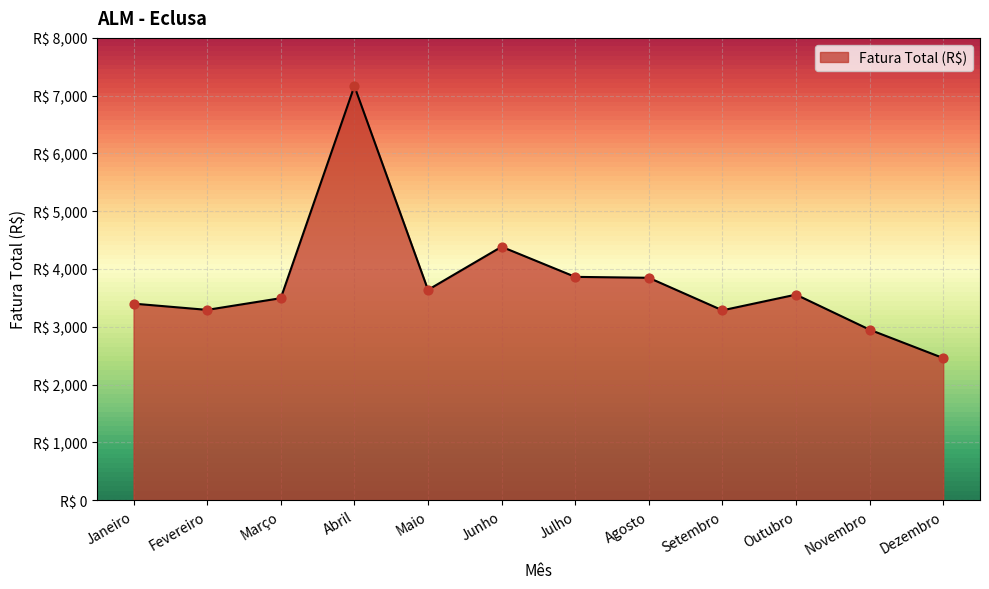

Which has a higher value, Outubro or Novembro?

Outubro